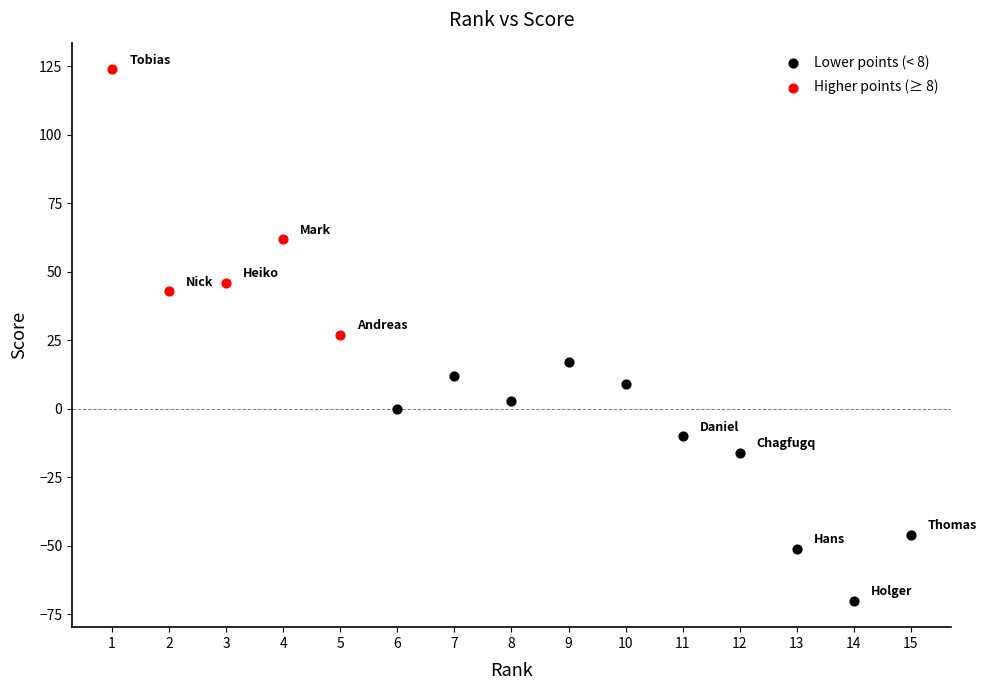

Which series has the widest spread of Y values?

Higher points (≥ 8)